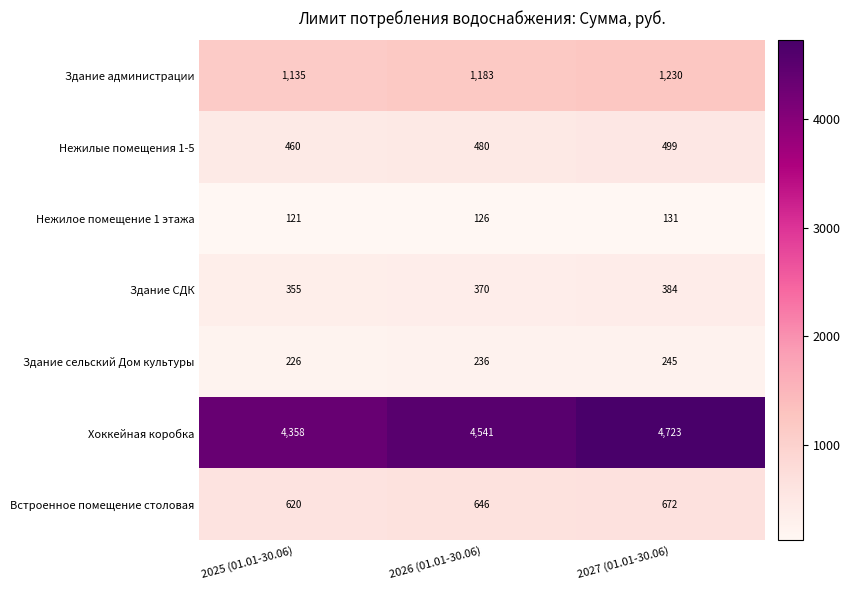

What is the difference between the Нежилое помещение 1 этажа values at 2026 (01.01-30.06) and 2025 (01.01-30.06)?

5